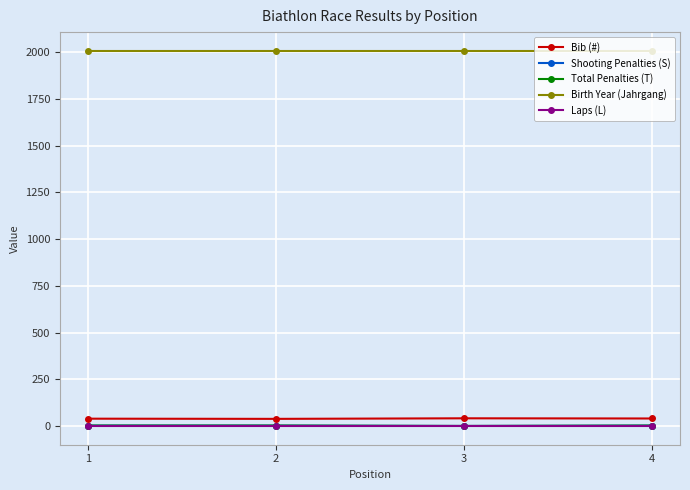

What is the approximate value of Birth Year (Jahrgang) at 2?

2007